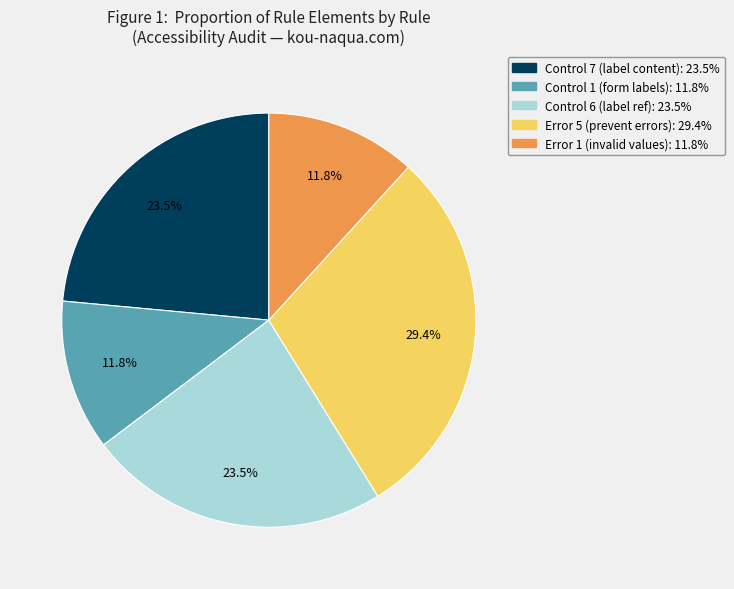

Is there any slice that represents more than half of the pie?

No